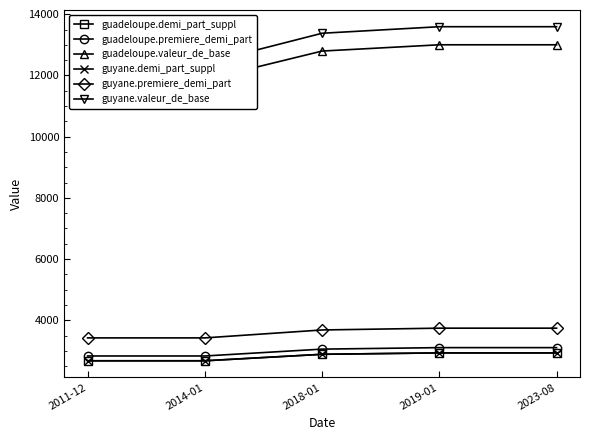

Count the number of categories in the chart.

5